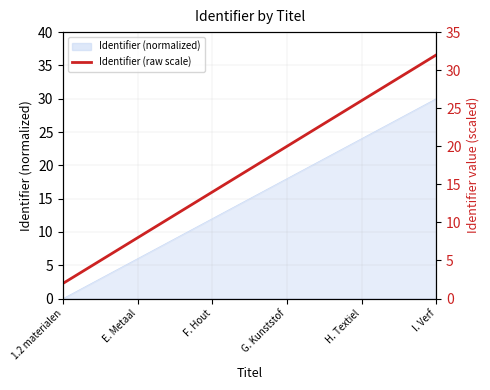

What is the value of the 3rd point from the left?

14